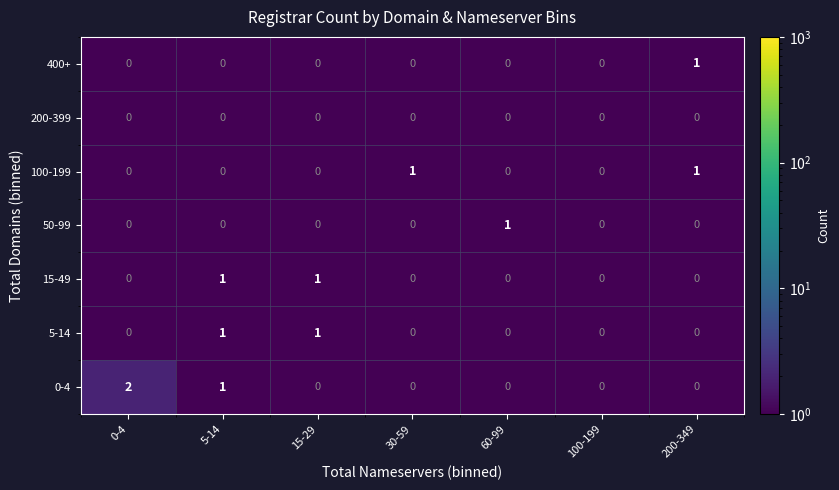

Count the 5-14 values in the range 0 to 1.

7